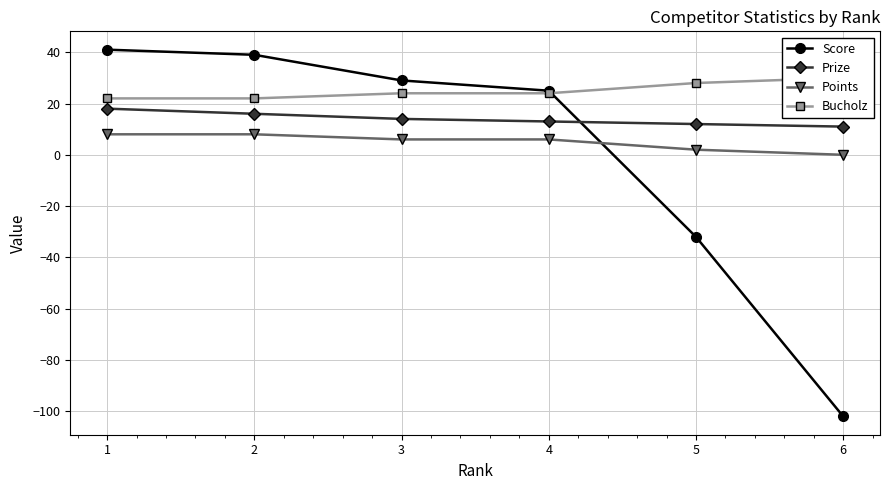

What is the sum of all Bucholz values?

150